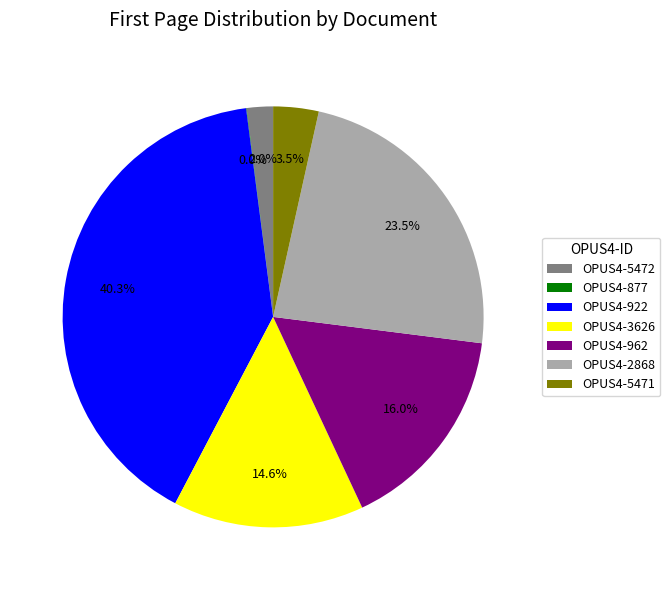

What percentage is the OPUS4-3626 slice, to the nearest percent?

15%